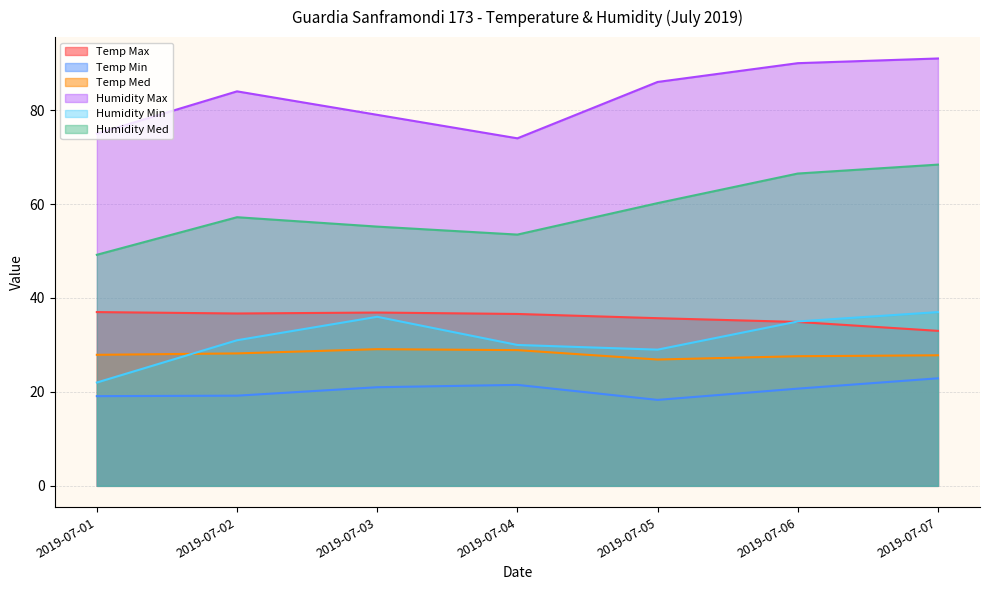

At how many categories does at least one series exceed 52?

7